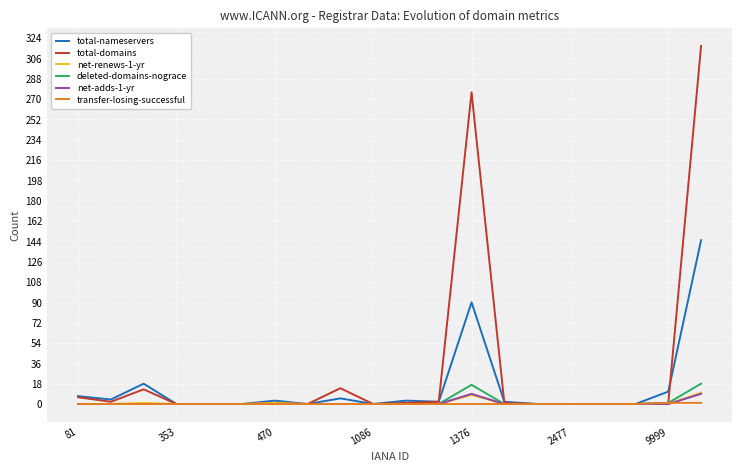

What is the maximum value for total-domains?

317